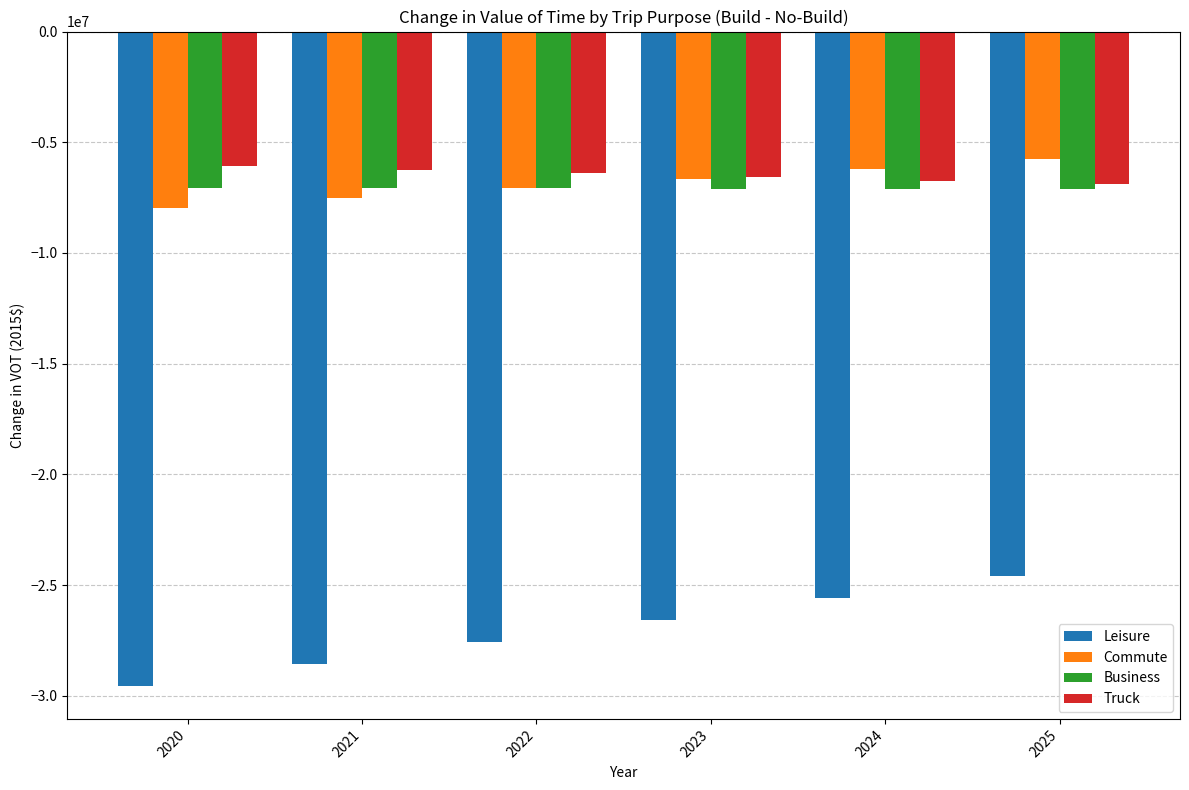

The value of Business at 2024 is -3223734.2. True or false?

False